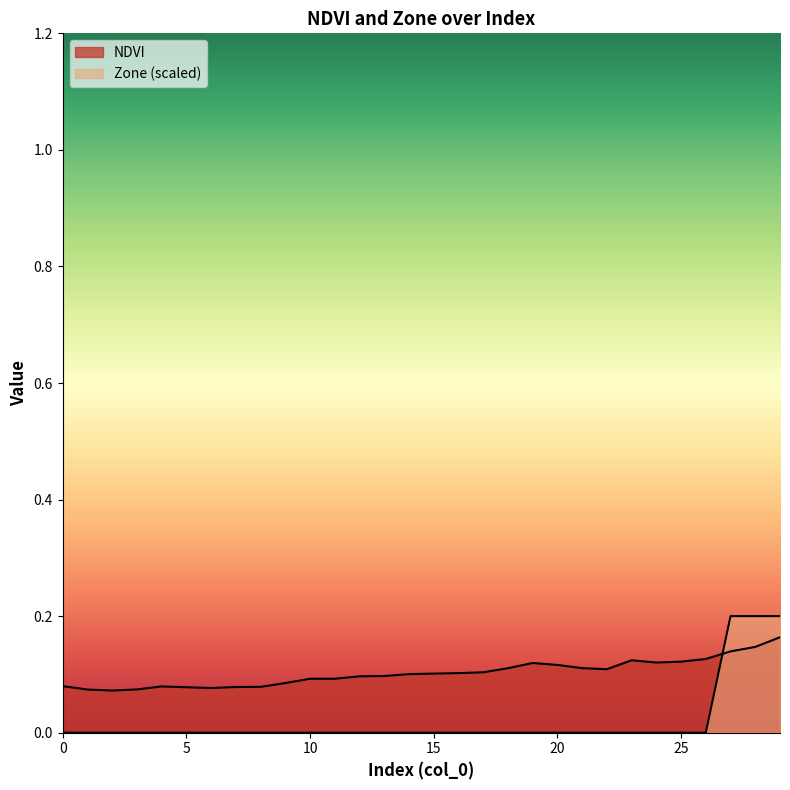

True or false: NDVI has a value of 0.1 at 13.

True